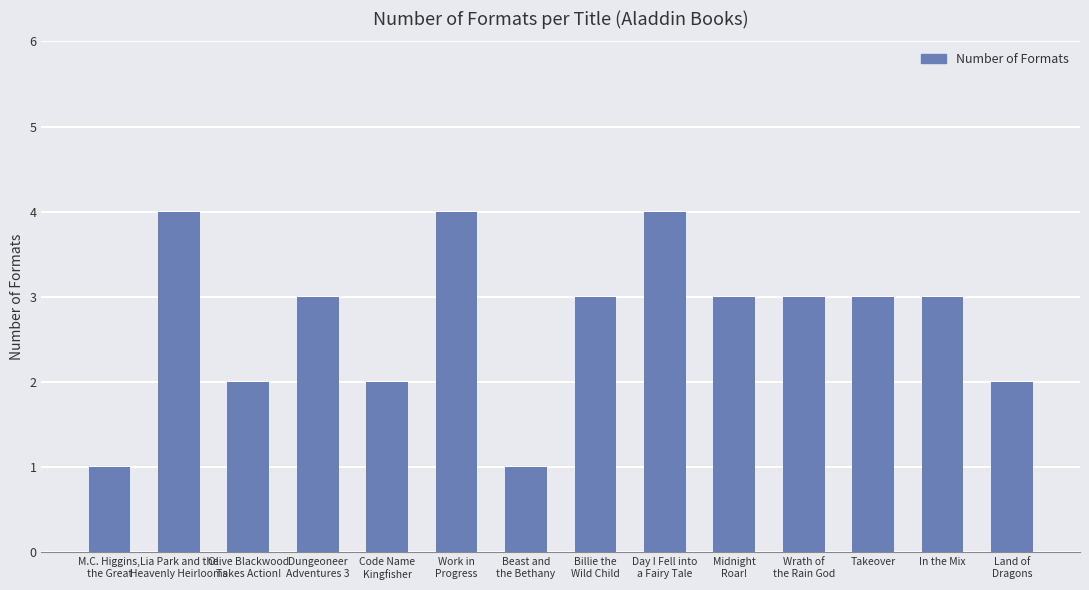

What value does the data have at In the Mix?

3